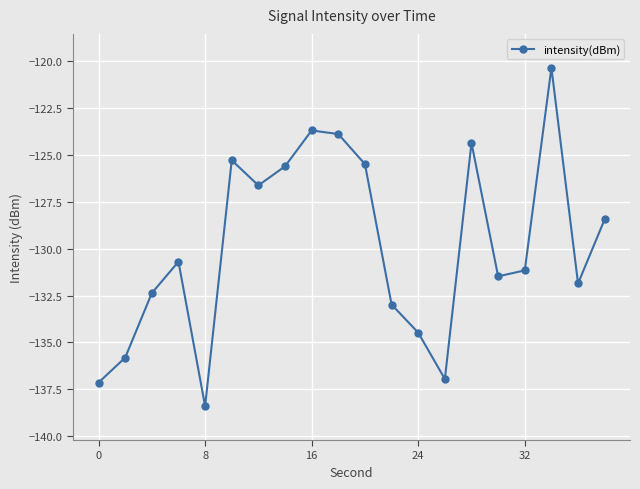

What is the smallest value displayed?

-138.4